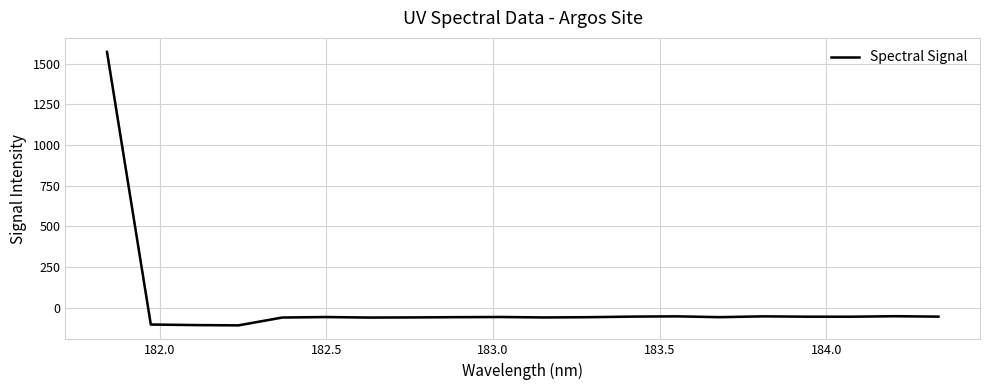

What is the sum of all values?

365.2